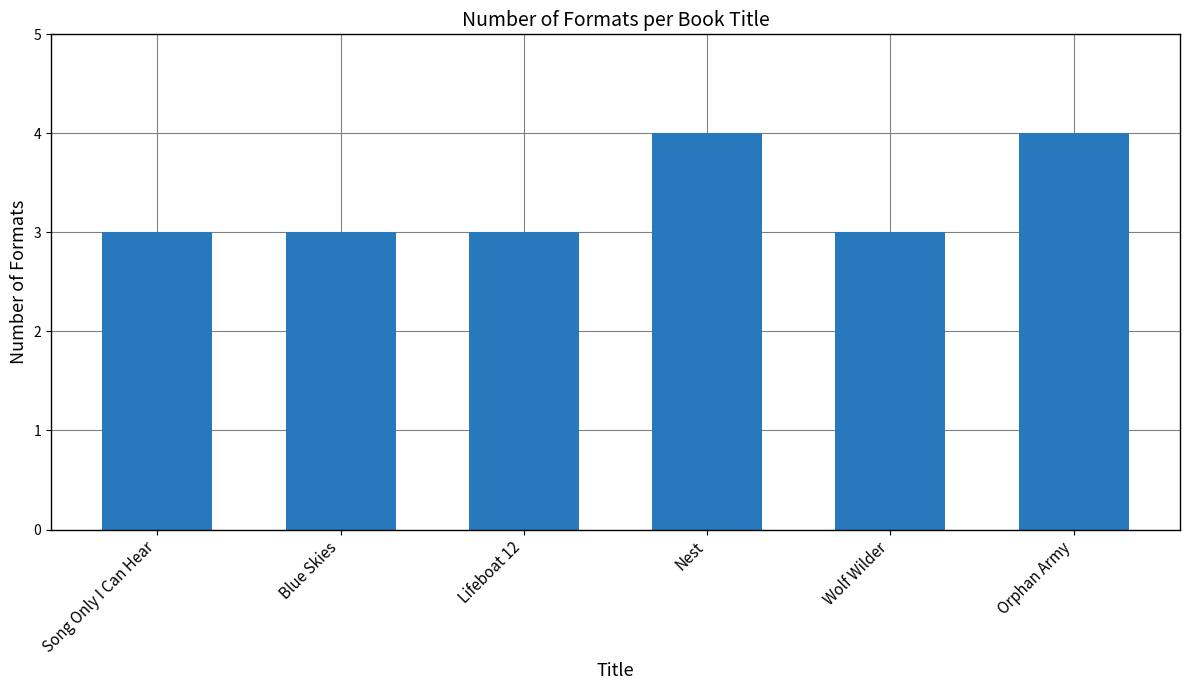

How many bars are there in total?

6